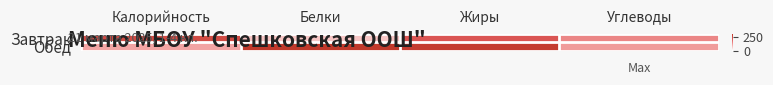

What is the difference between the highest and lowest values at Углеводы?

28.1